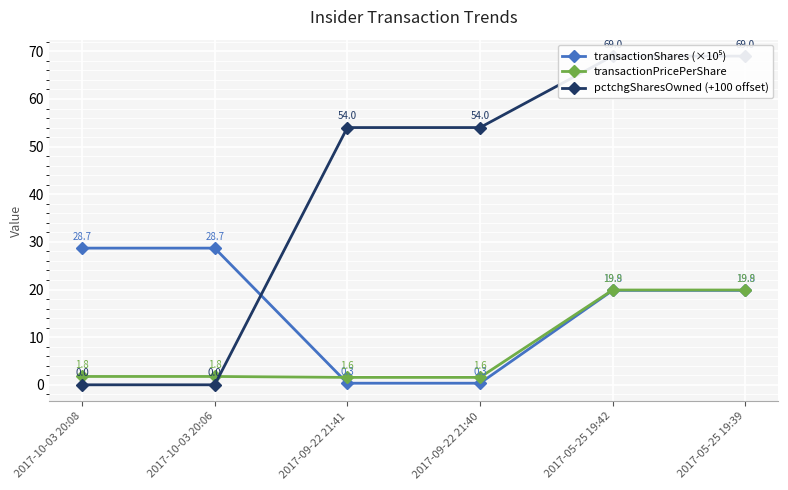

What is the approximate value of transactionPricePerShare at 2017-10-03 20:06?

1.8